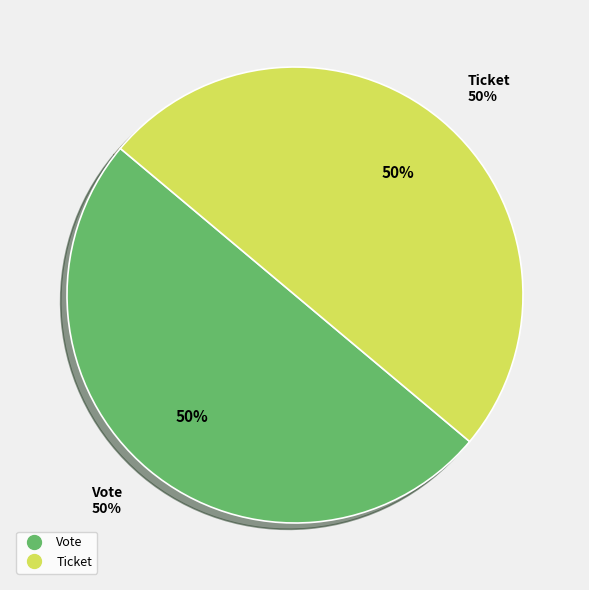

How many slices are in this pie chart?

2